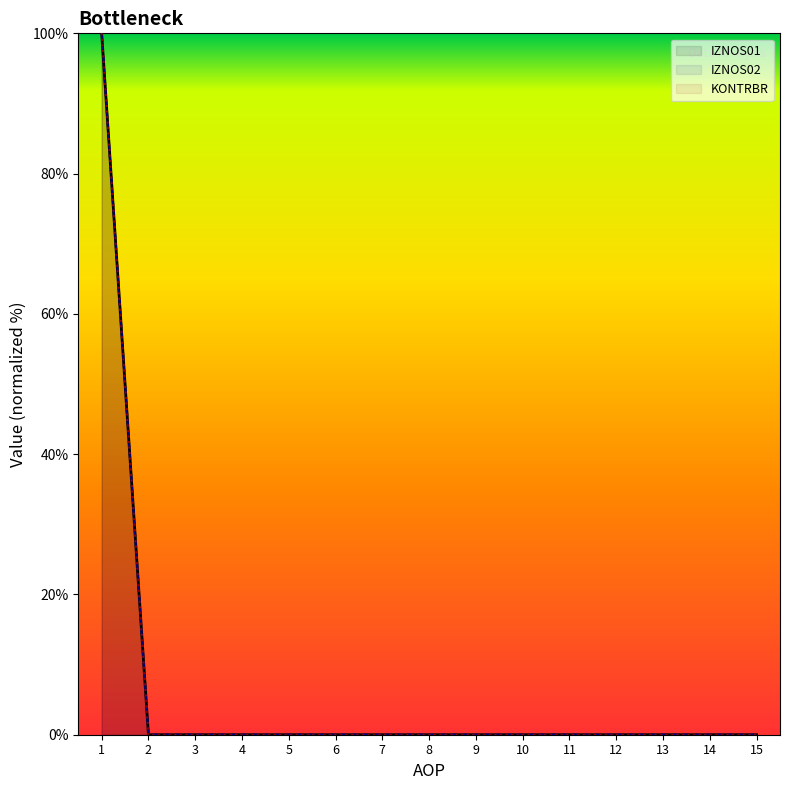

The IZNOS02 series shows -37 at 10. True or false?

False